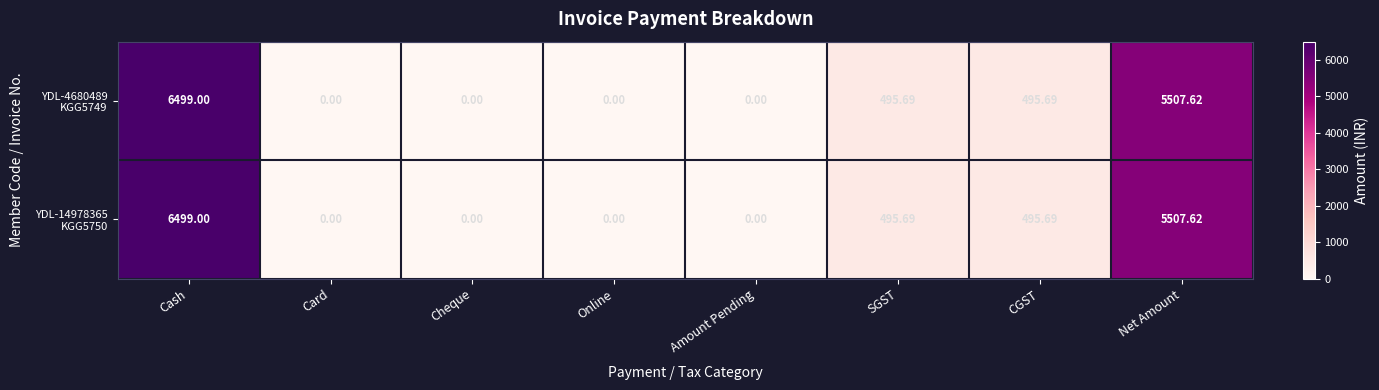

At which category does the chart reach its peak across all series?

Cash